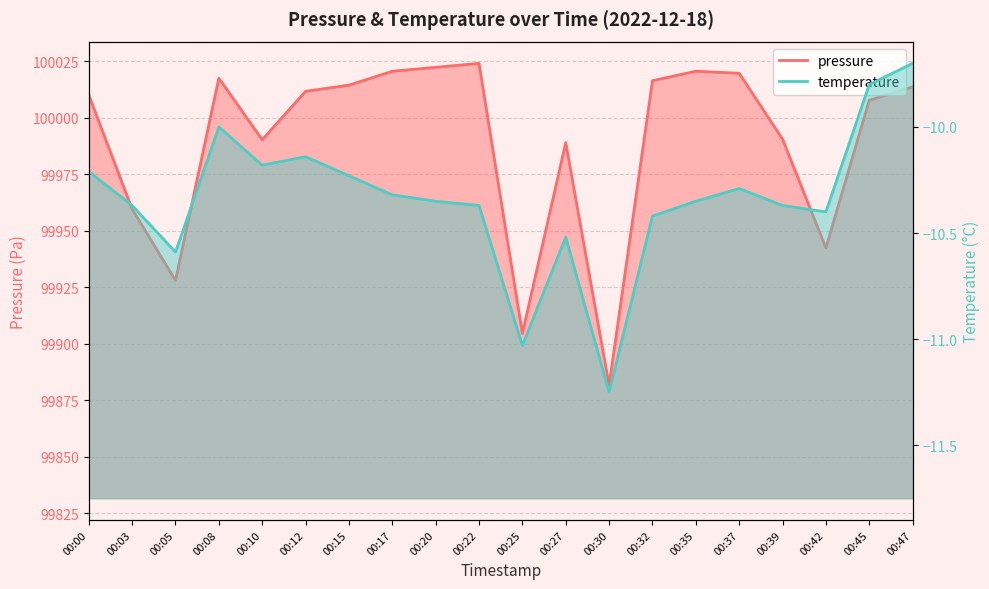

What is the value of the temperature point at the 15th from the left?

-10.3